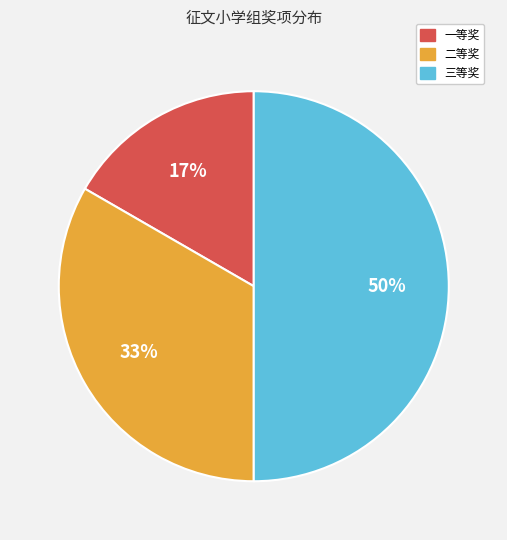

Does 二等奖 account for over 50% of the chart?

No